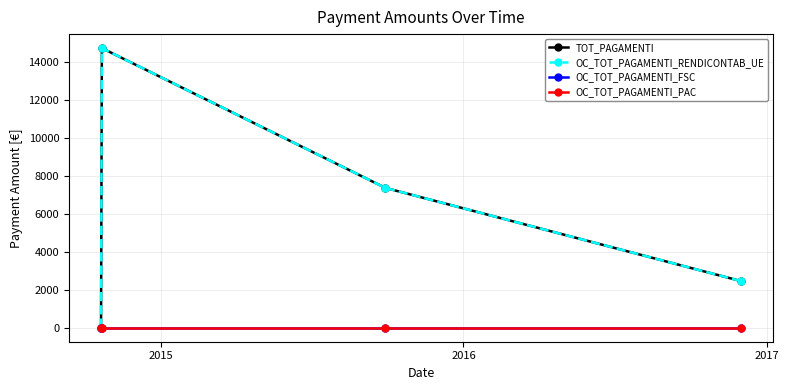

Reading left to right, what are all the values shown in this chart?

TOT_PAGAMENTI: 0.0	14746.2	7373.1	2457.7
OC_TOT_PAGAMENTI_RENDICONTAB_UE: 0.0	14746.2	7373.1	2457.7
OC_TOT_PAGAMENTI_FSC: 0.0	0.0	0.0	0.0
OC_TOT_PAGAMENTI_PAC: 0.0	0.0	0.0	0.0